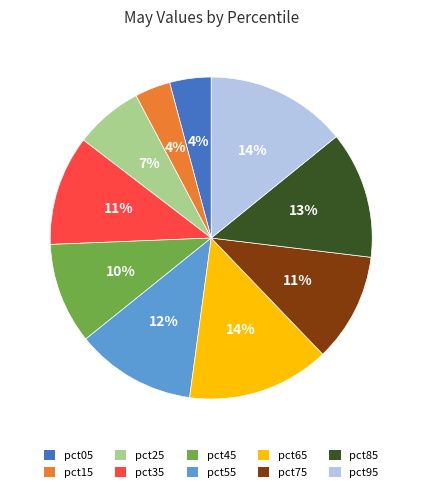

To the nearest percent, what is the average slice percentage?

10%